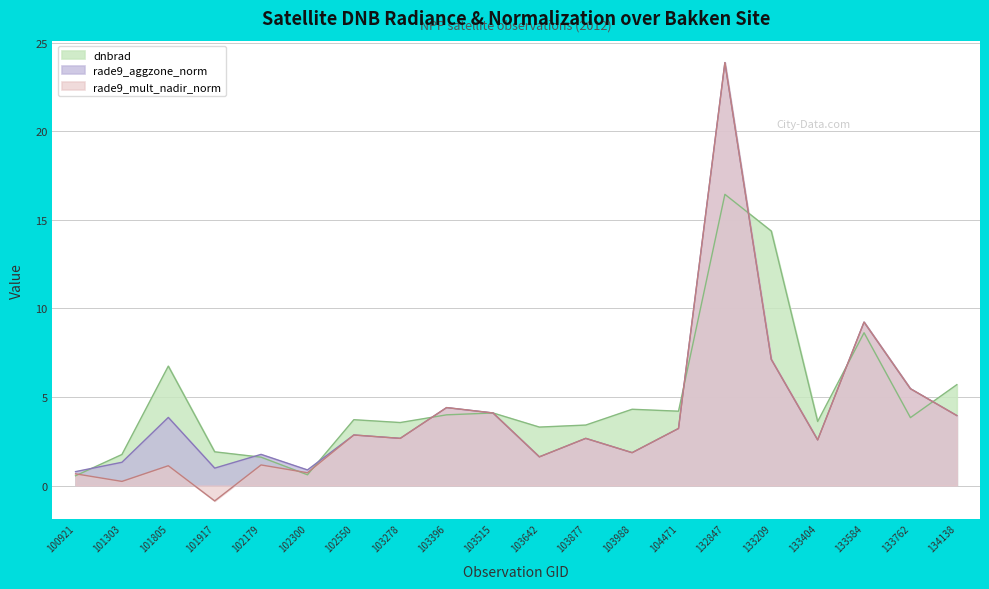

What is the sum of all rade9_aggzone_norm values?

85.1